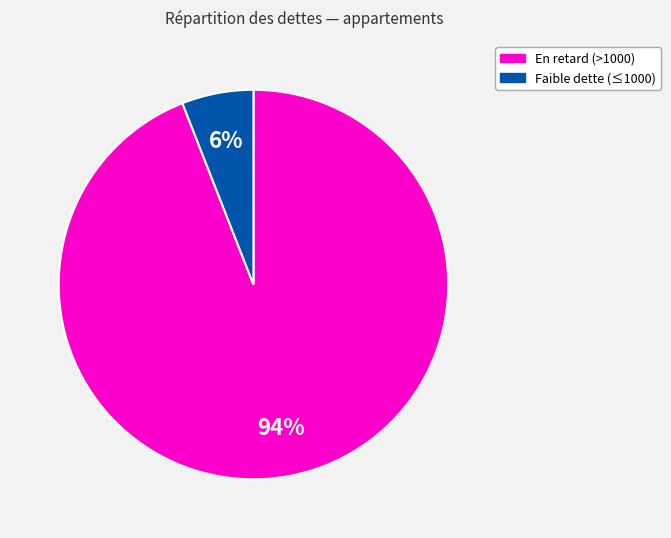

Does any single category account for the majority?

Yes